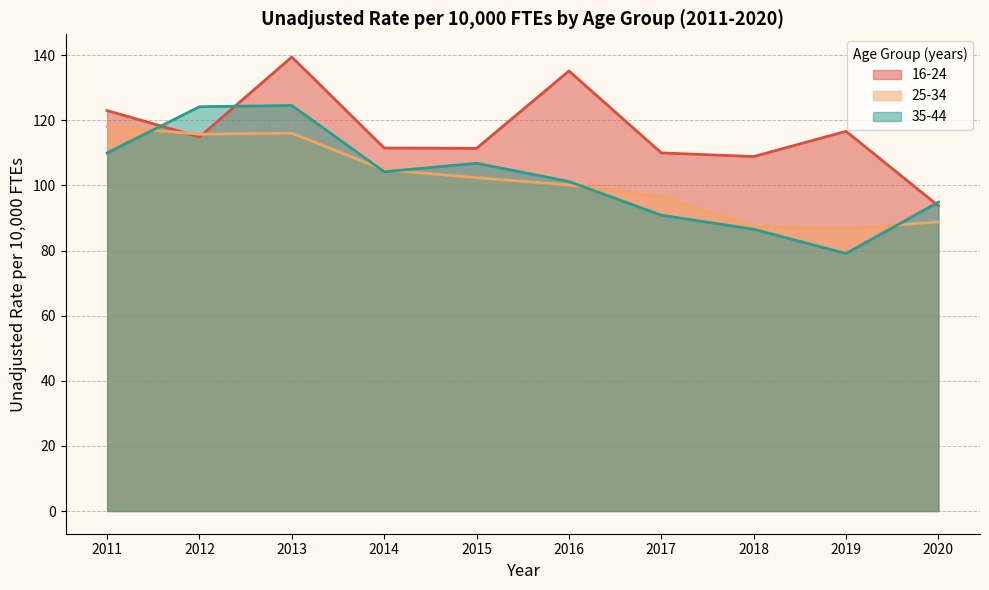

Does the chart display data point markers on the line(s)?

No